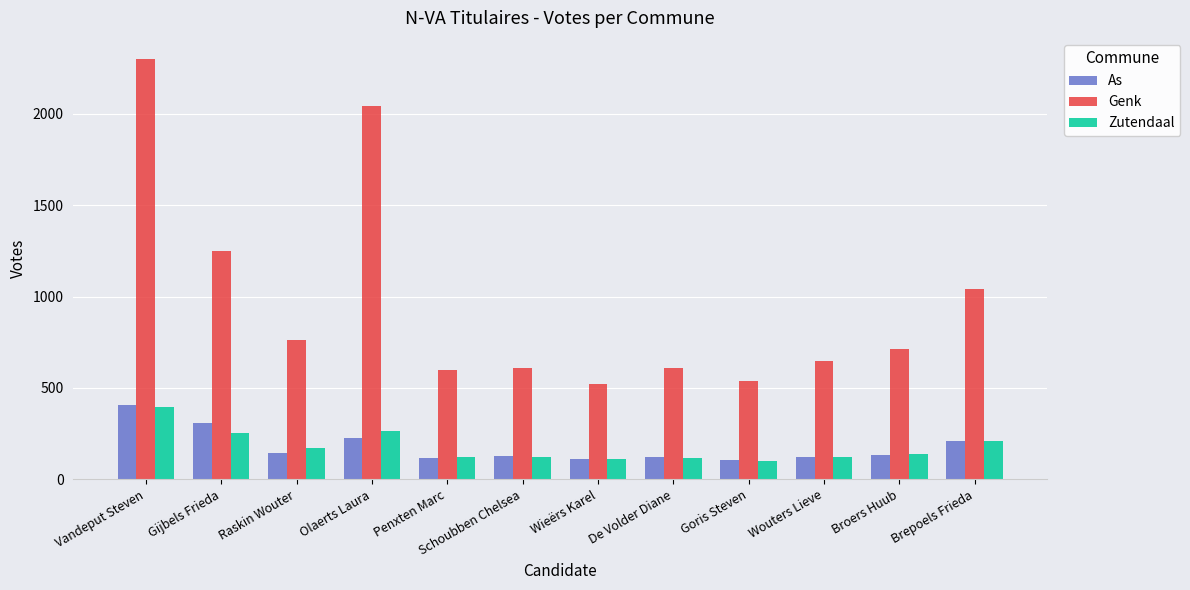

Is the value of Zutendaal at Penxten Marc greater than the value of Genk at Schoubben Chelsea?

No